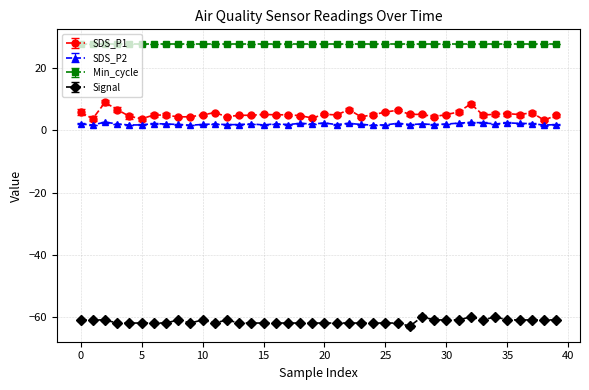

What is the difference between the second highest and second lowest values in the SDS_P1 series?

4.8